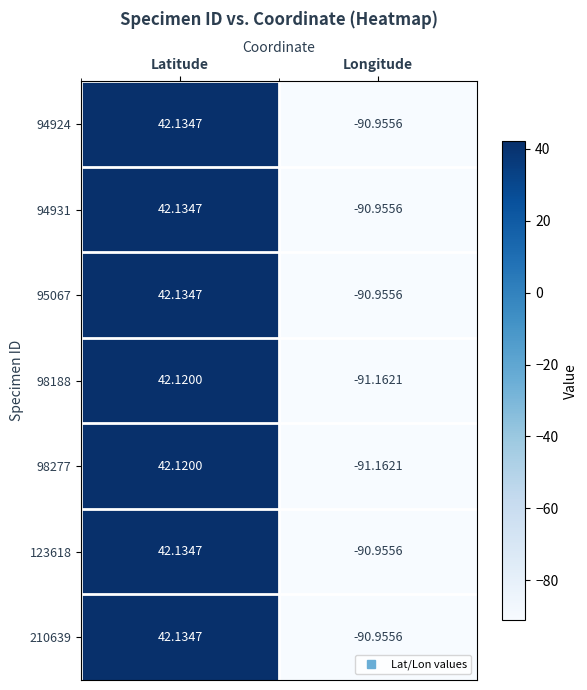

How many values in the 94931 series are below 42?

1